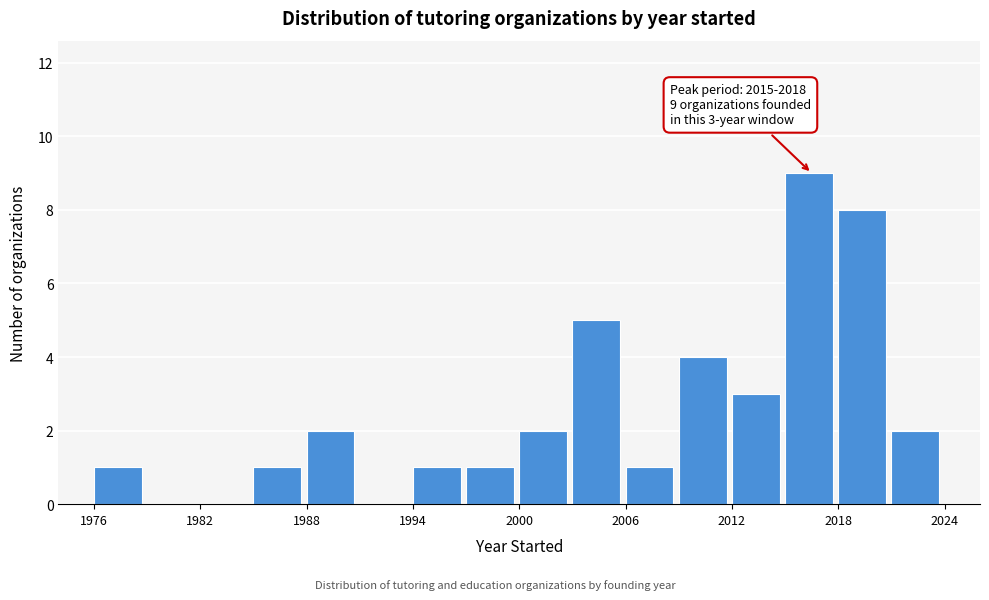

Around what value on the x-axis is the tallest bar? Give the approximate position of its centre, as read against the axis.

2016